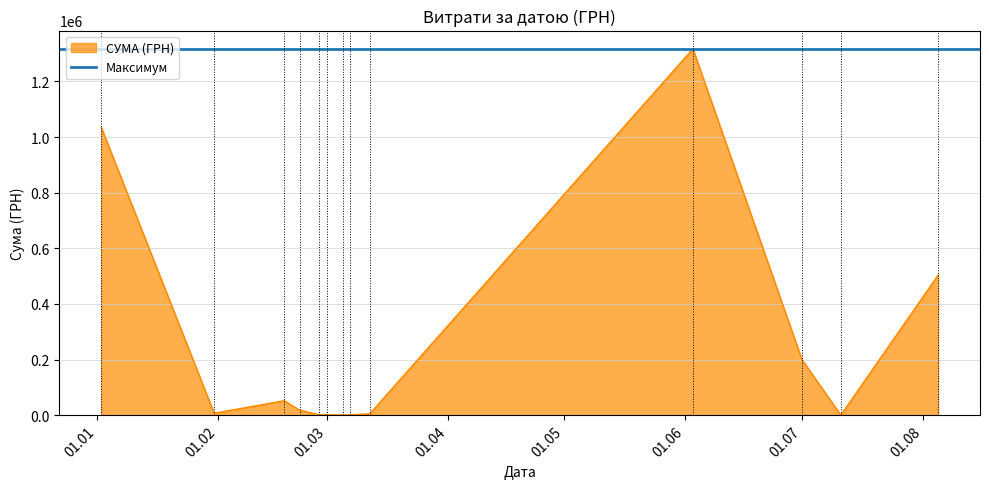

What is the sum of the values at 22.02.2019 and 31.01.2019?

3058.1